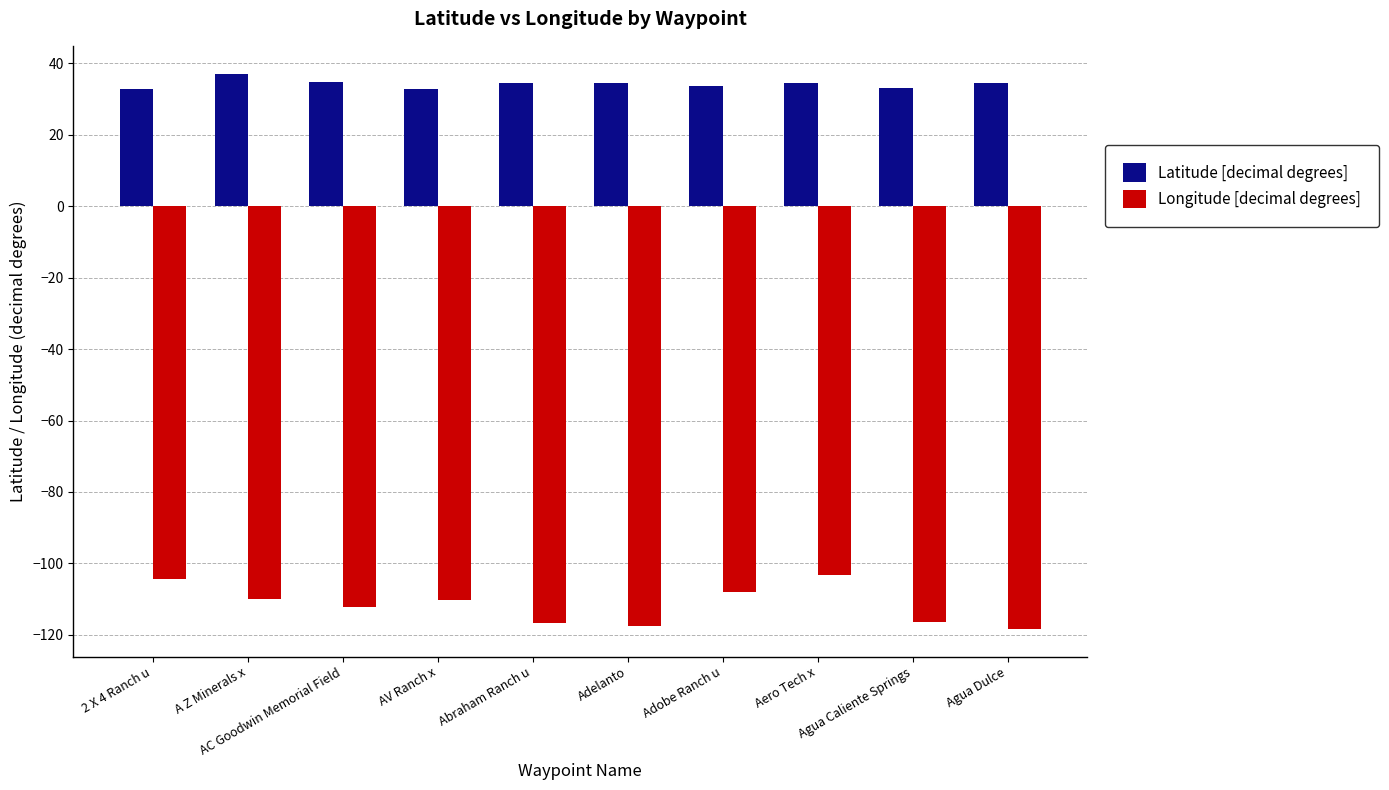

How many bars are there in each group?

2